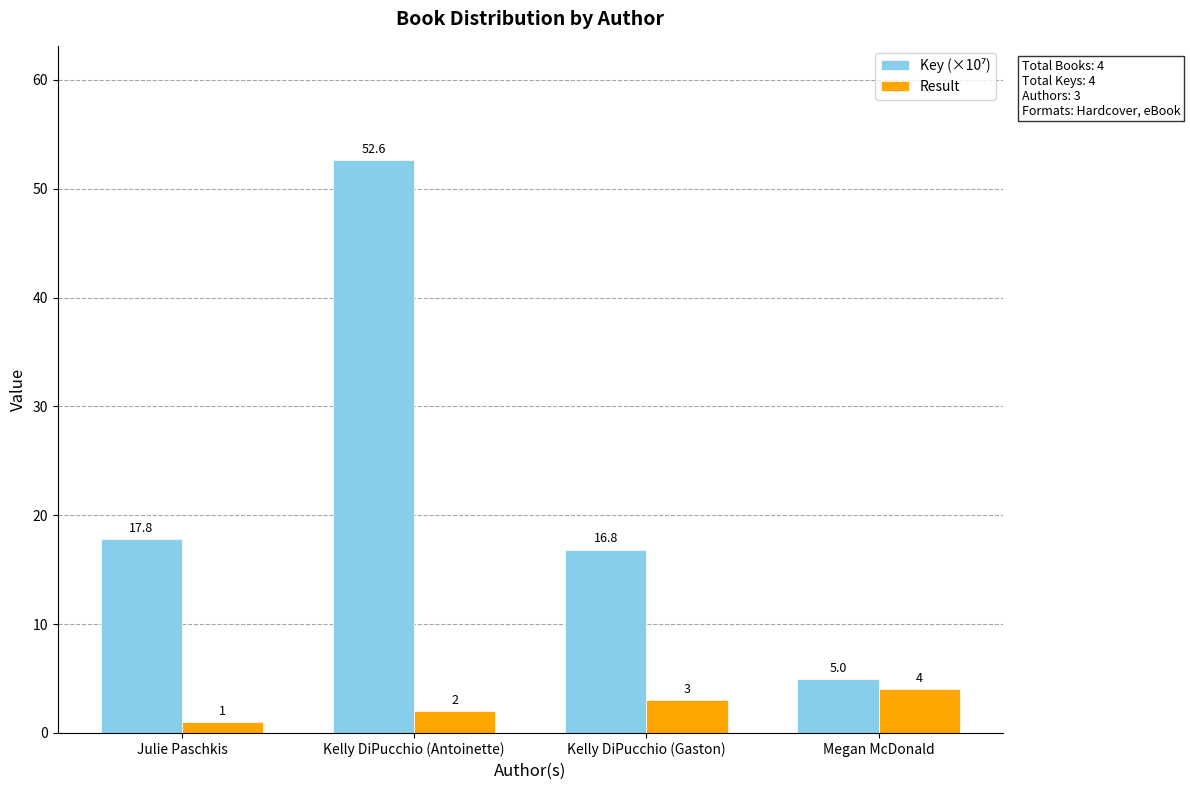

Rank the categories by Result value from lowest to highest.

Julie Paschkis, Kelly DiPucchio (Antoinette), Kelly DiPucchio (Gaston), Megan McDonald